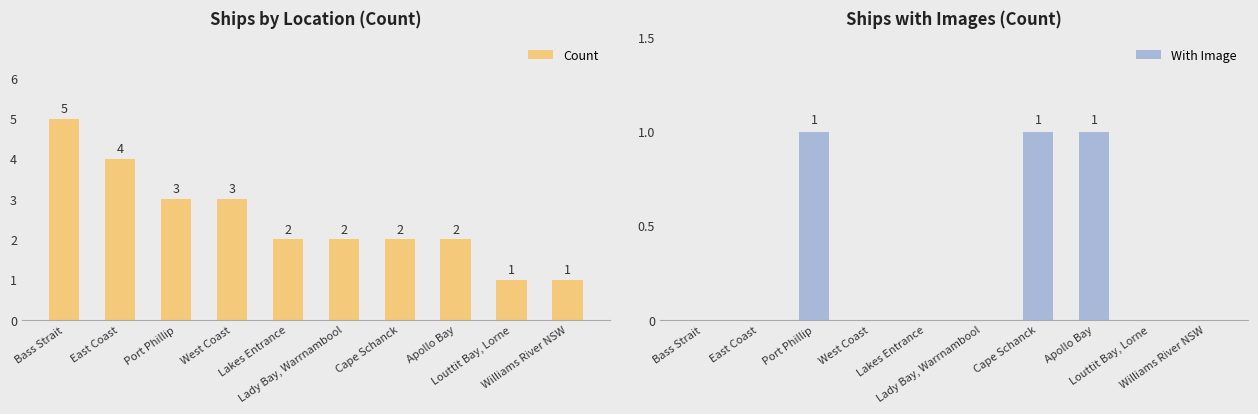

Rank the series at Bass Strait from highest to lowest value.

Count, With Image